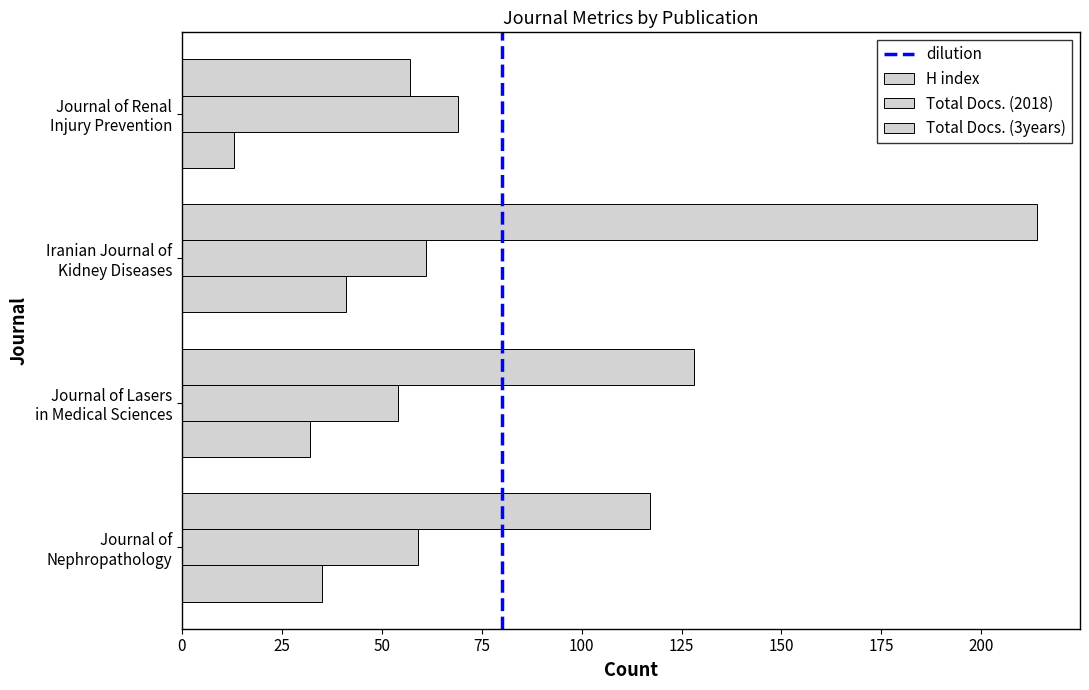

Where is Total Docs. (2018) nearest to the value 61?

Iranian Journal of Kidney Diseases